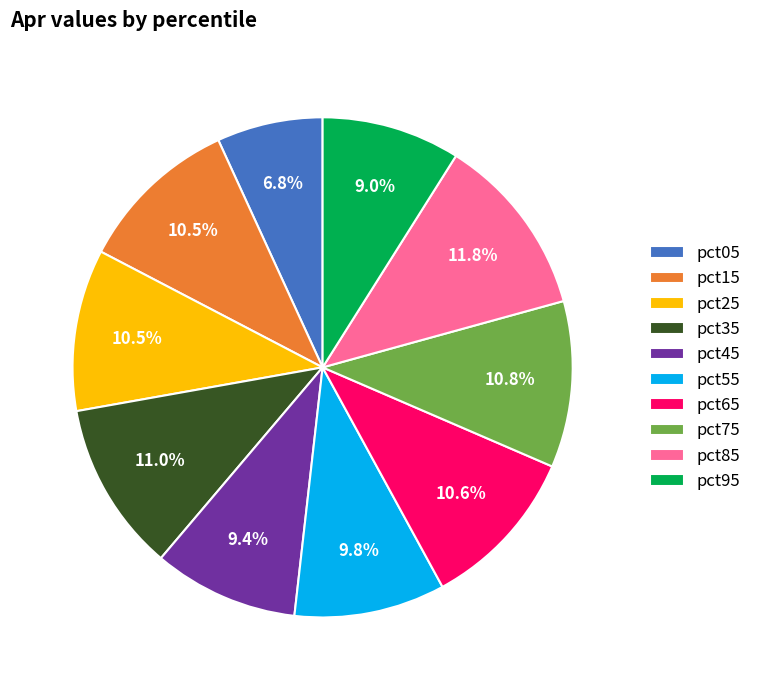

Which has a higher value, pct75 or pct55?

pct75